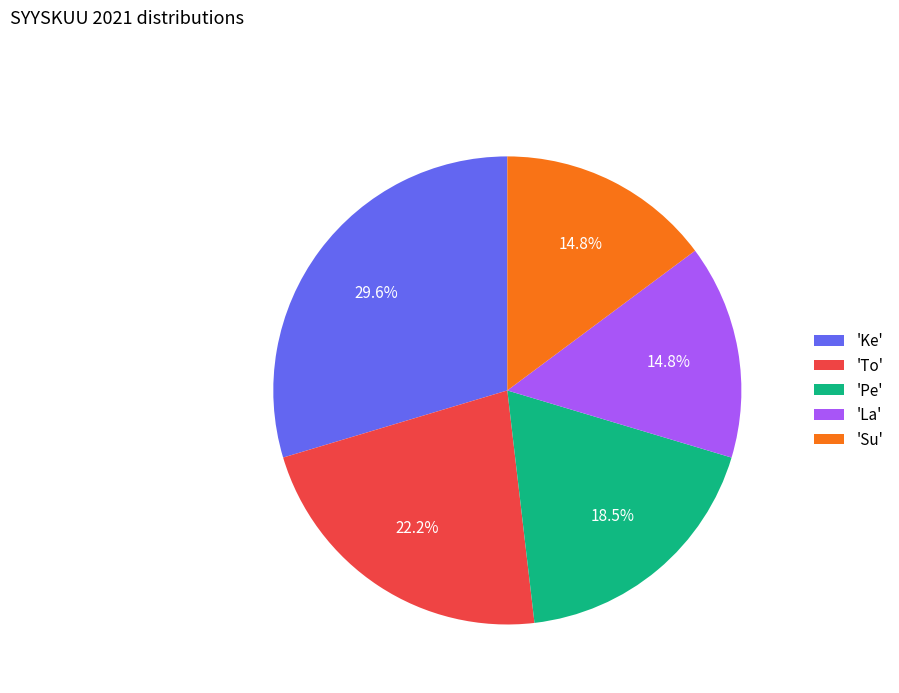

What percentage is NOT represented by 'La'?

85.2%